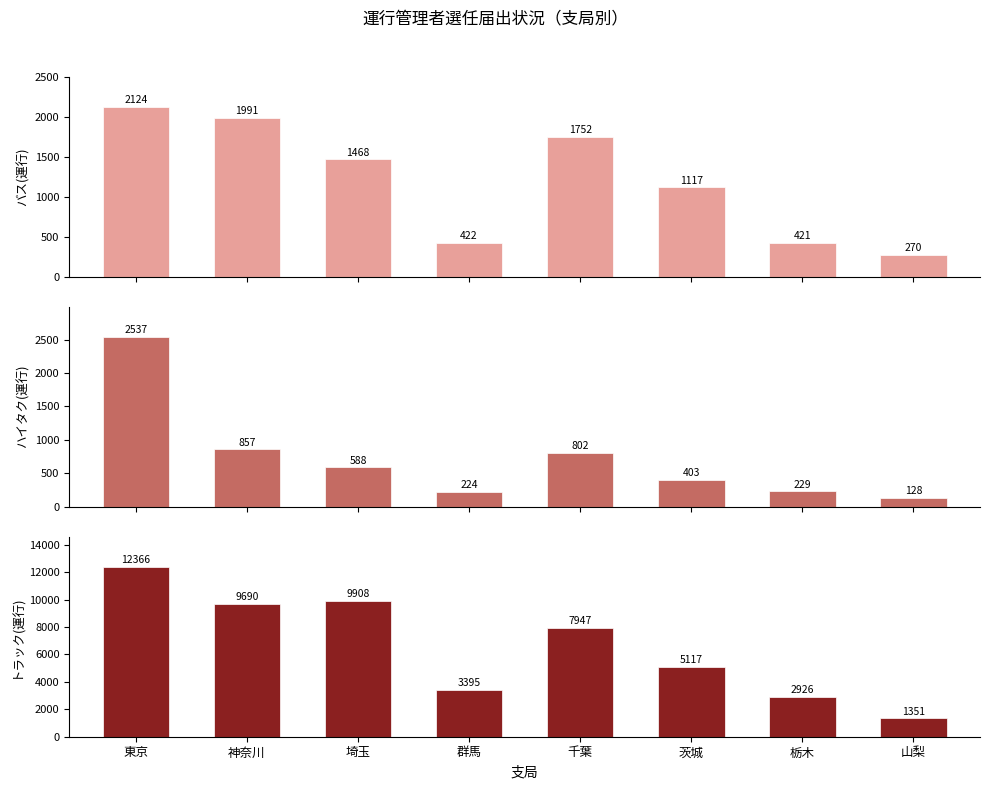

Are the bars horizontal?

No